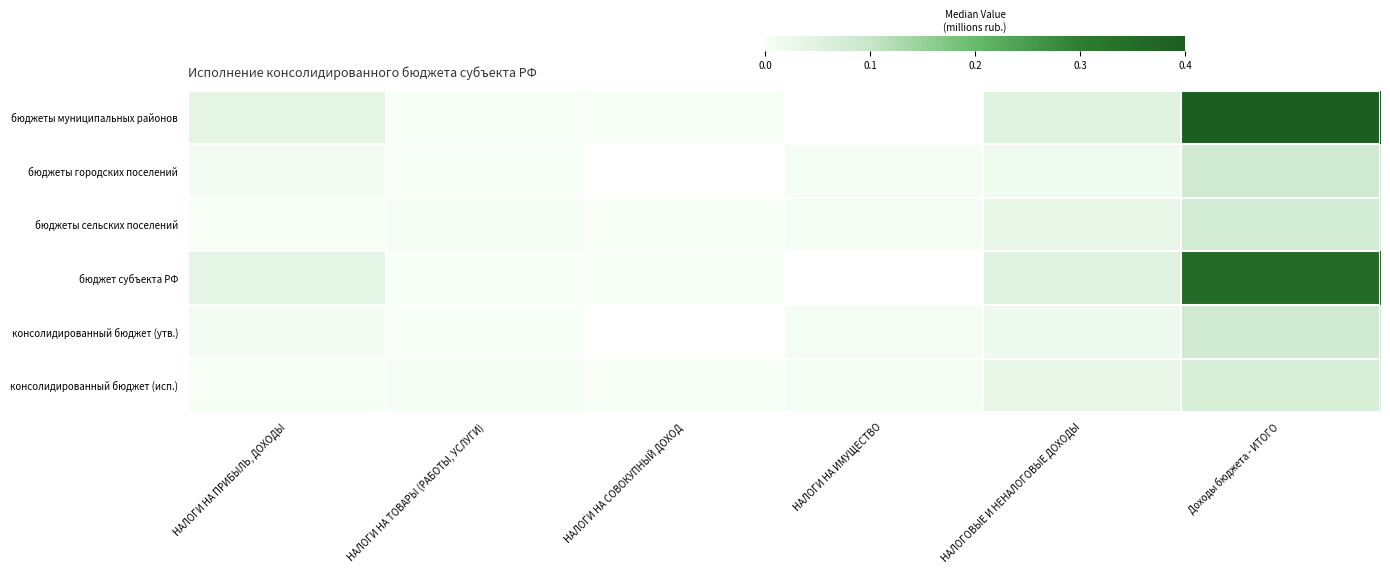

Between НАЛОГИ НА СОВОКУПНЫЙ ДОХОД and НАЛОГИ НА ИМУЩЕСТВО, which is larger?

НАЛОГИ НА ИМУЩЕСТВО